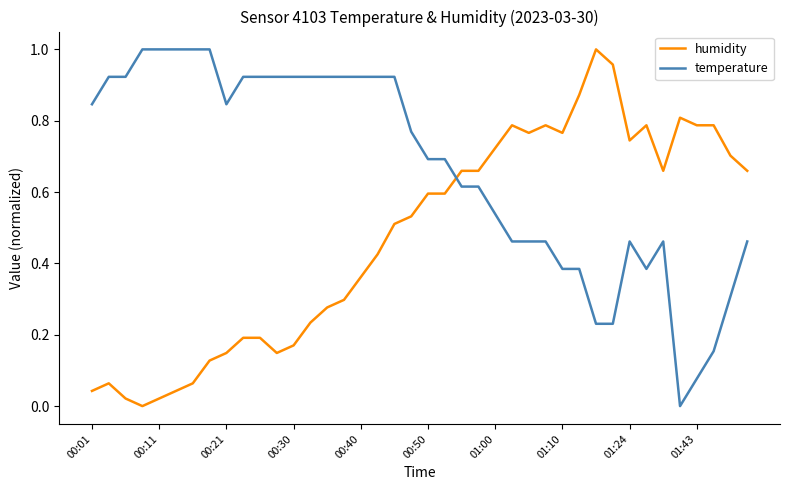

How many intersections are there between humidity and temperature?

1